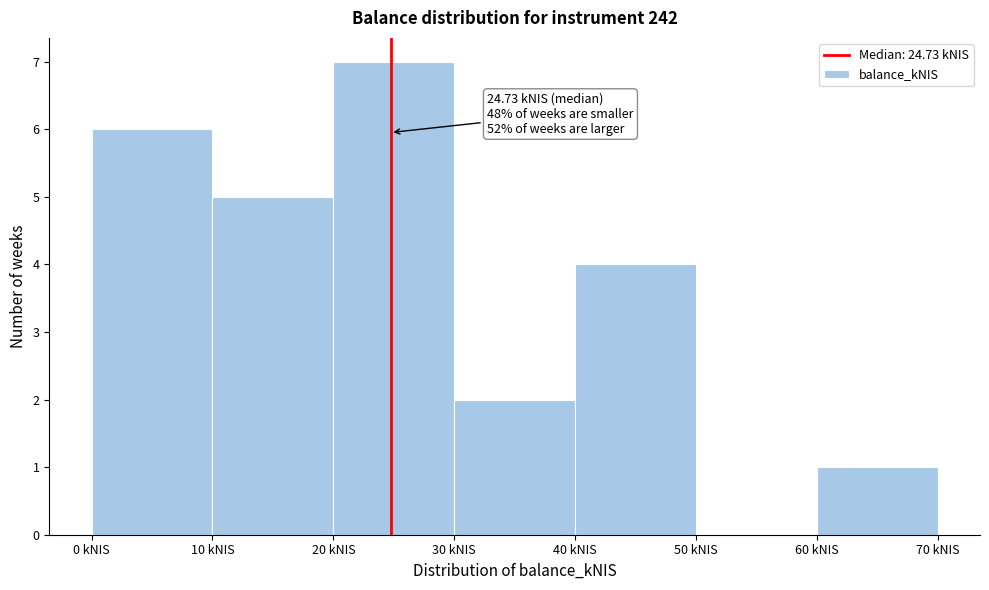

Over which range of the x-axis is the bar tallest?

20 to 30